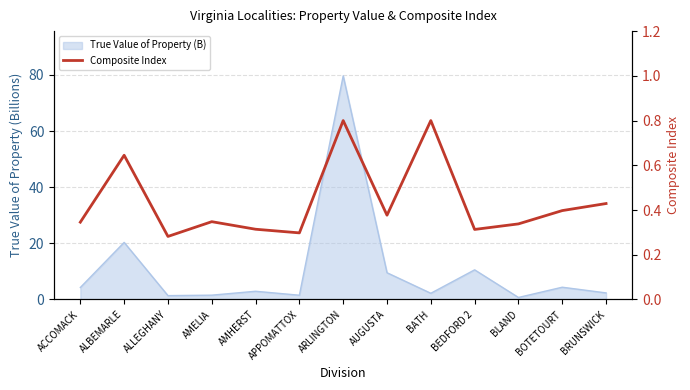

Where is the data nearest to the value 0?

ALLEGHANY